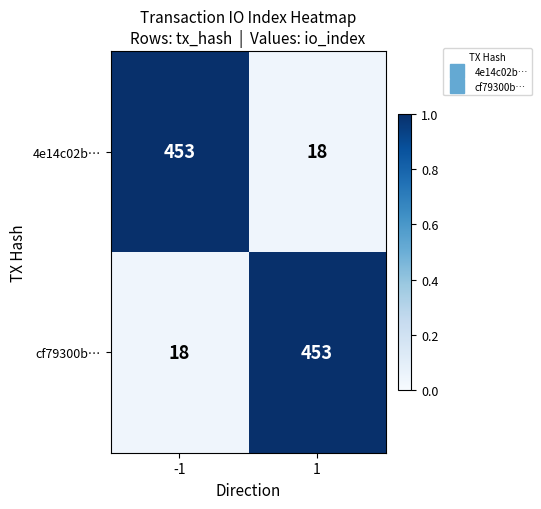

The 4e14c02b… series shows 206 at -1. True or false?

False